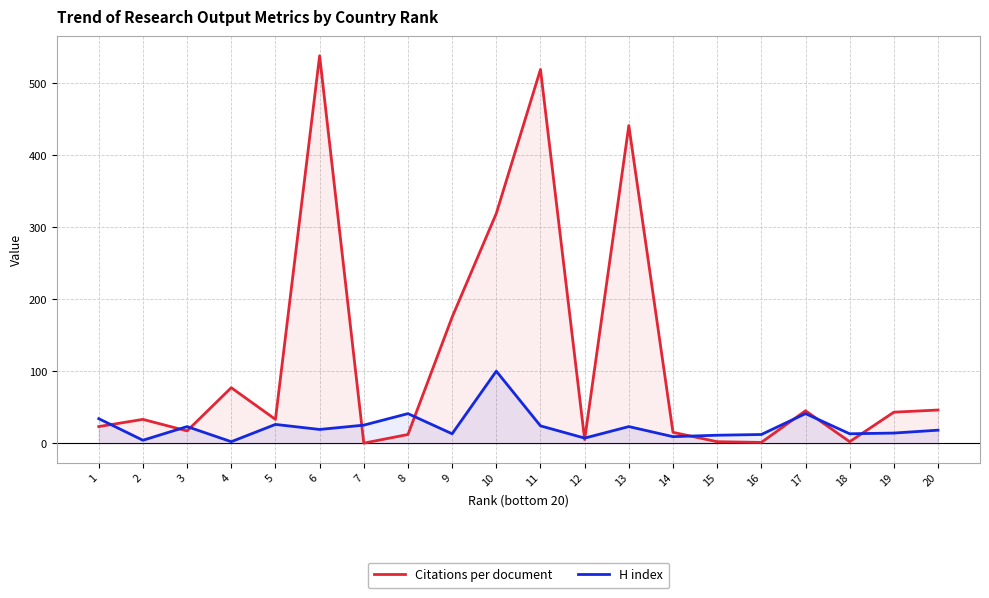

How many lines are shown in the chart?

2